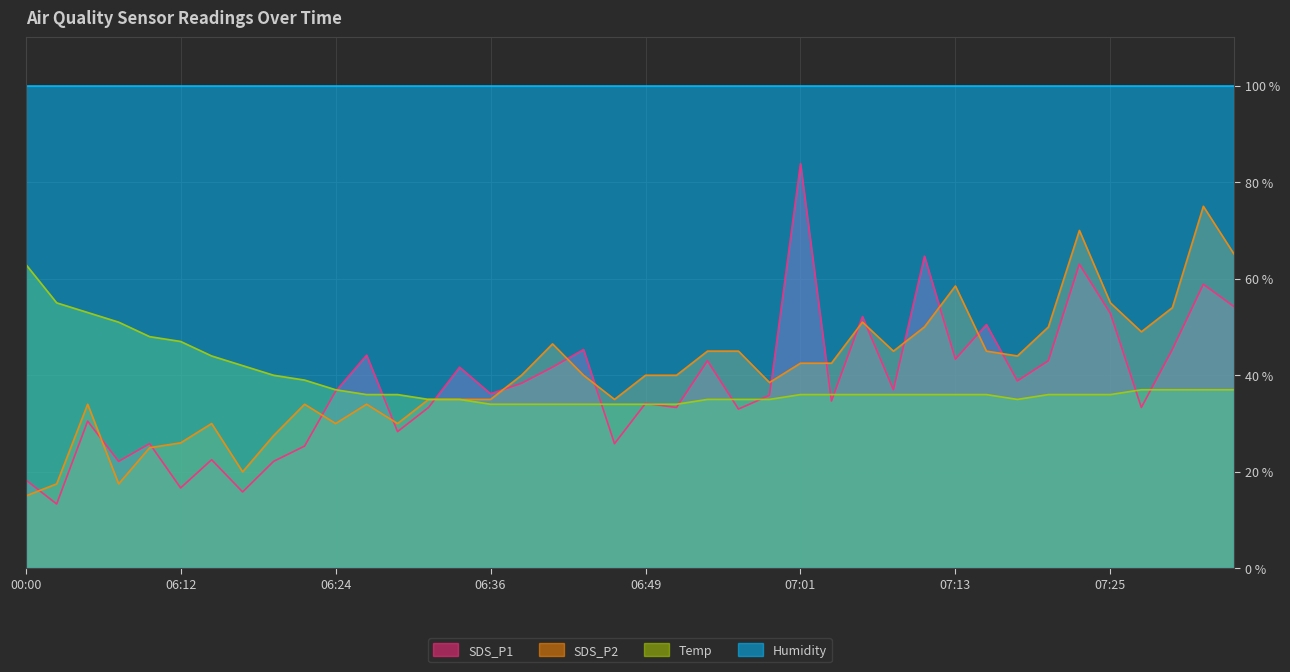

The value of Temp at 07:03 is 19.3. True or false?

False